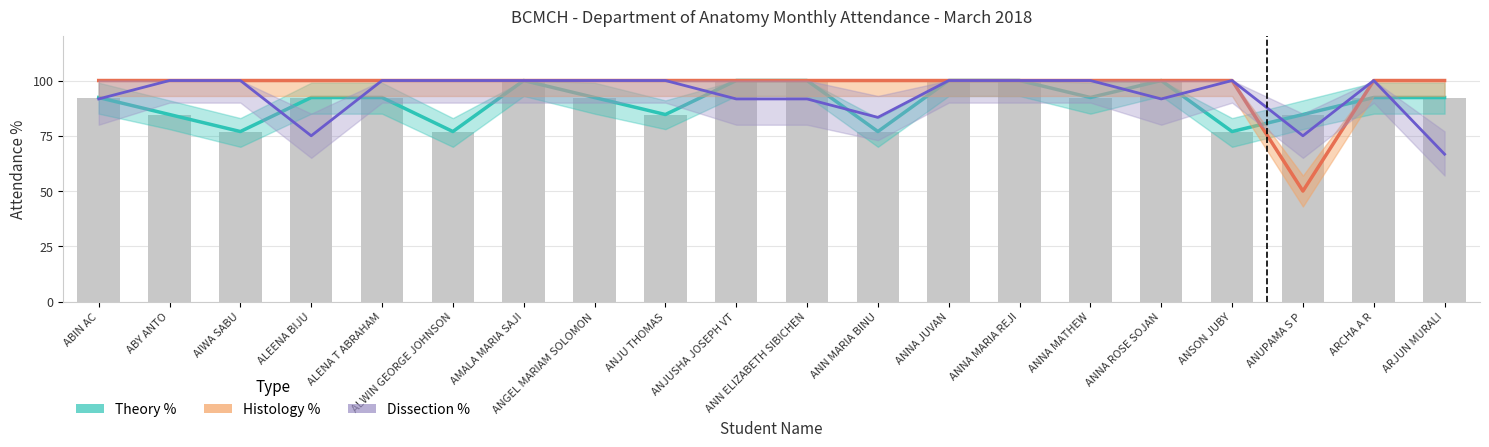

Between ANN MARIA BINU and ANNA MATHEW, which series saw the biggest shift?

Dissection %